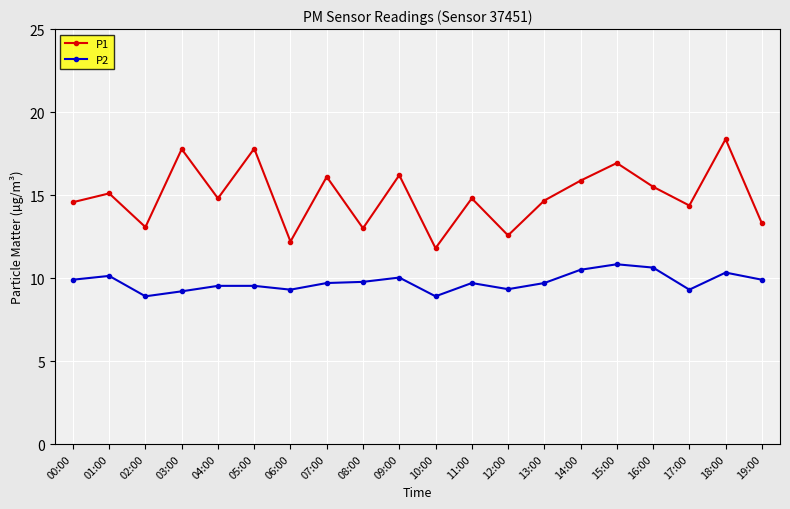

What is the difference between the P1 values at 07:00 and 06:00?

3.9